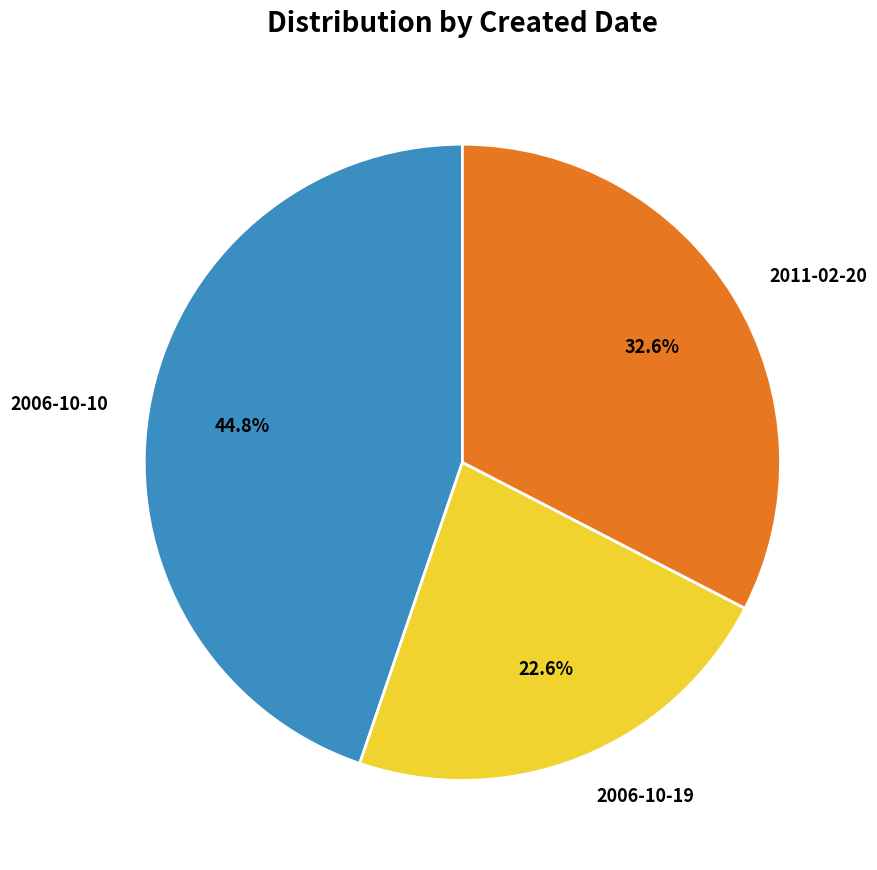

Which category has the smallest portion of the pie?

2006-10-19